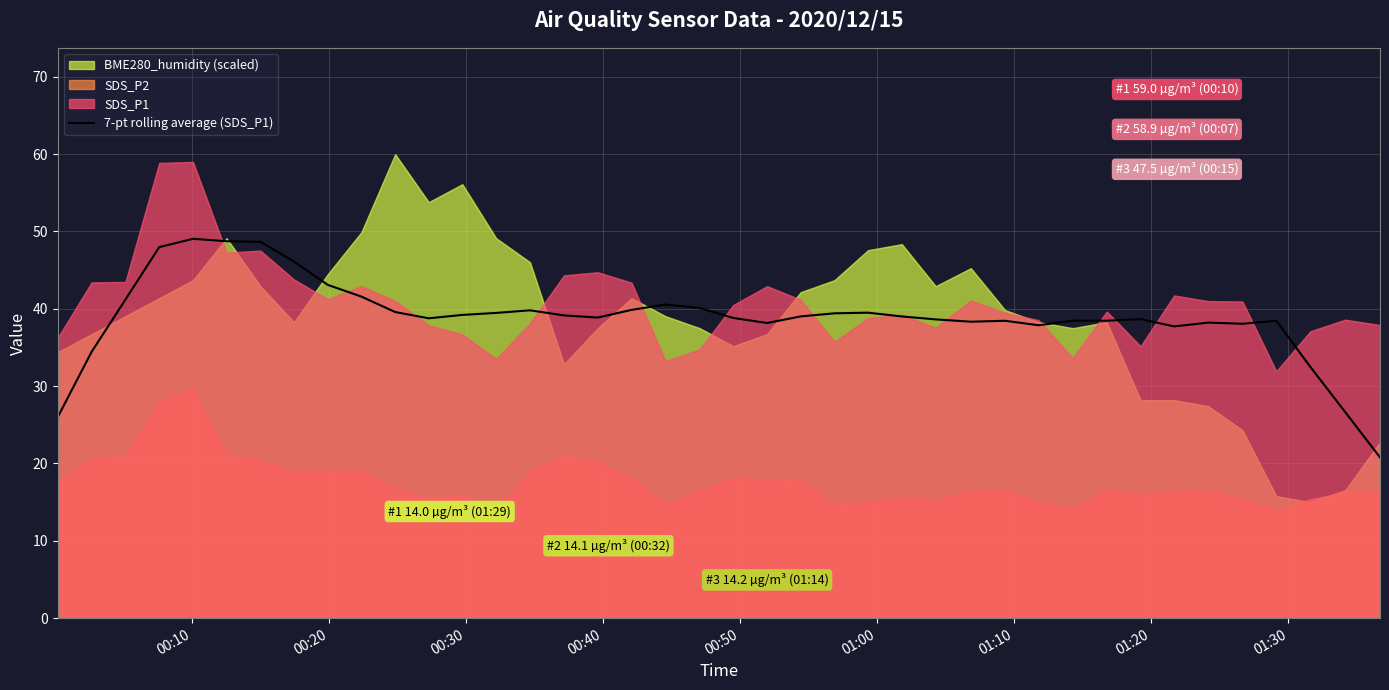

What is the value of the 21st point from the left?

38.8